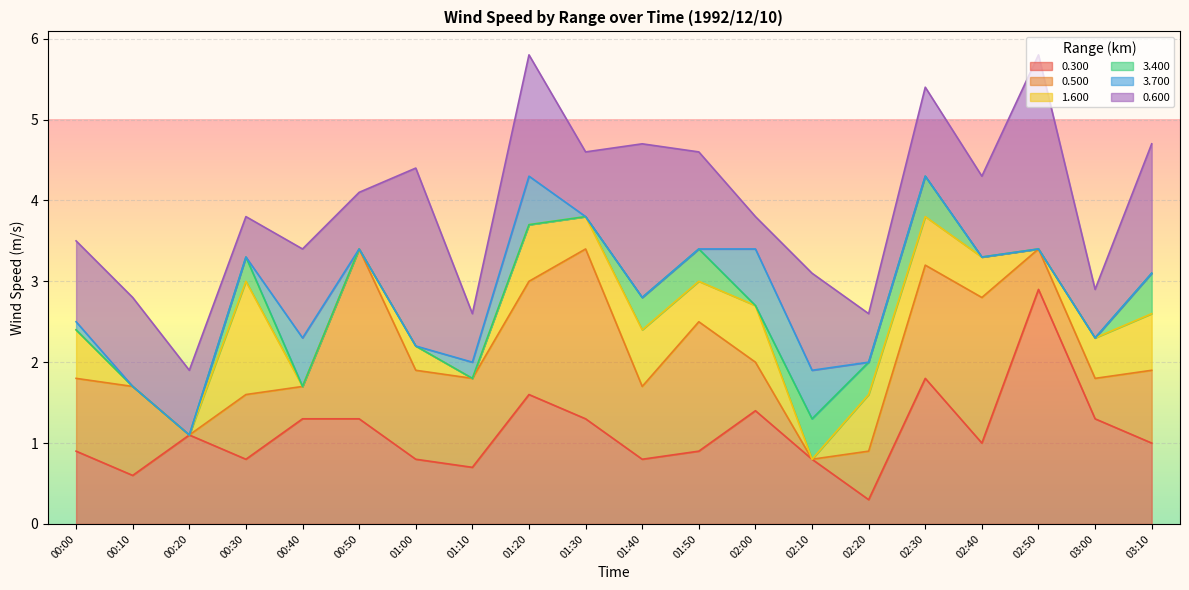

At which category is the sum across all series the highest?

01:20